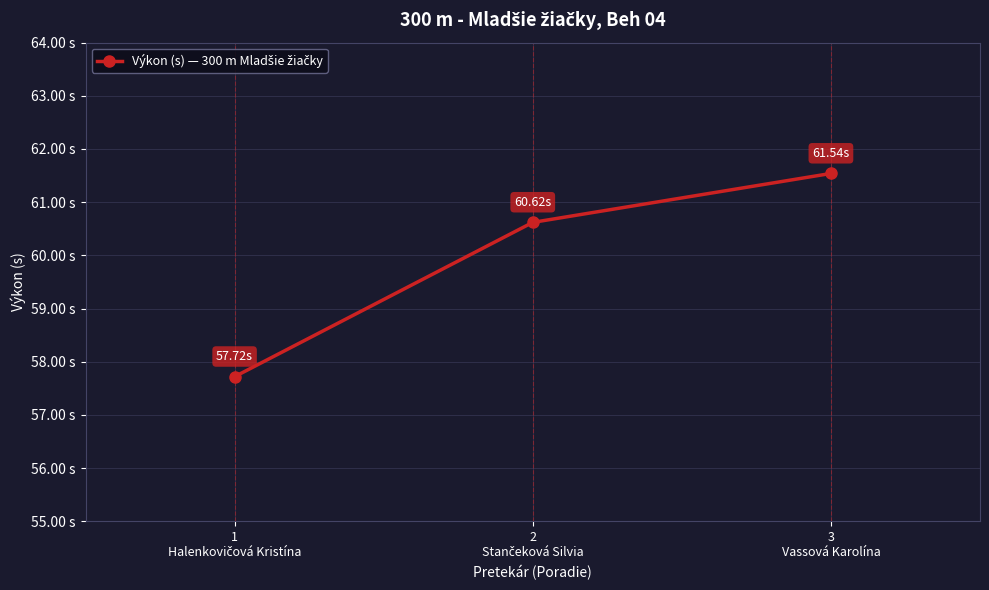

Is this an area chart (filled region under the line)?

No